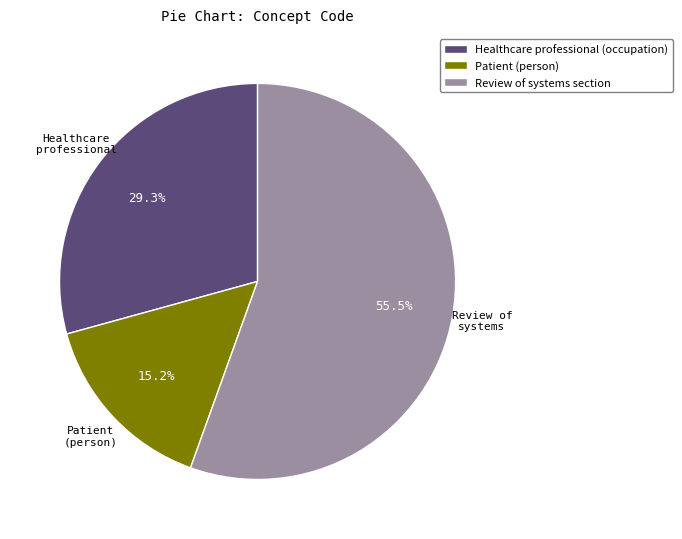

How many segments does this pie chart have?

3